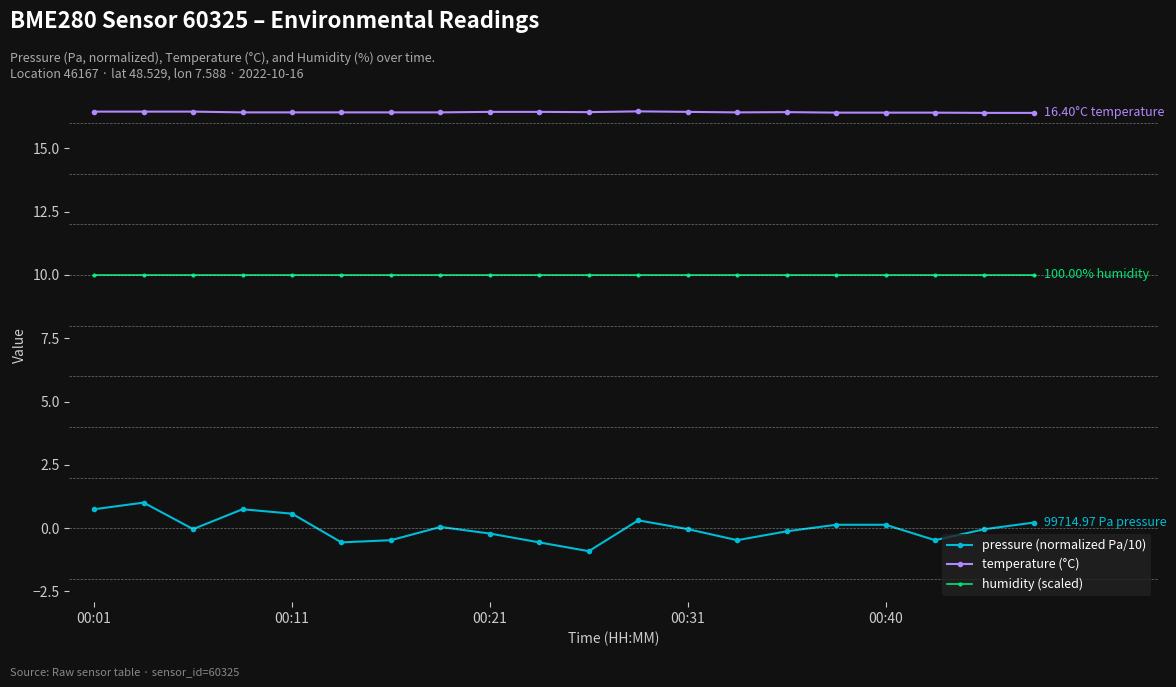

Rank the series by their average value, from highest to lowest.

temperature (°C), humidity (scaled), pressure (normalized Pa/10)